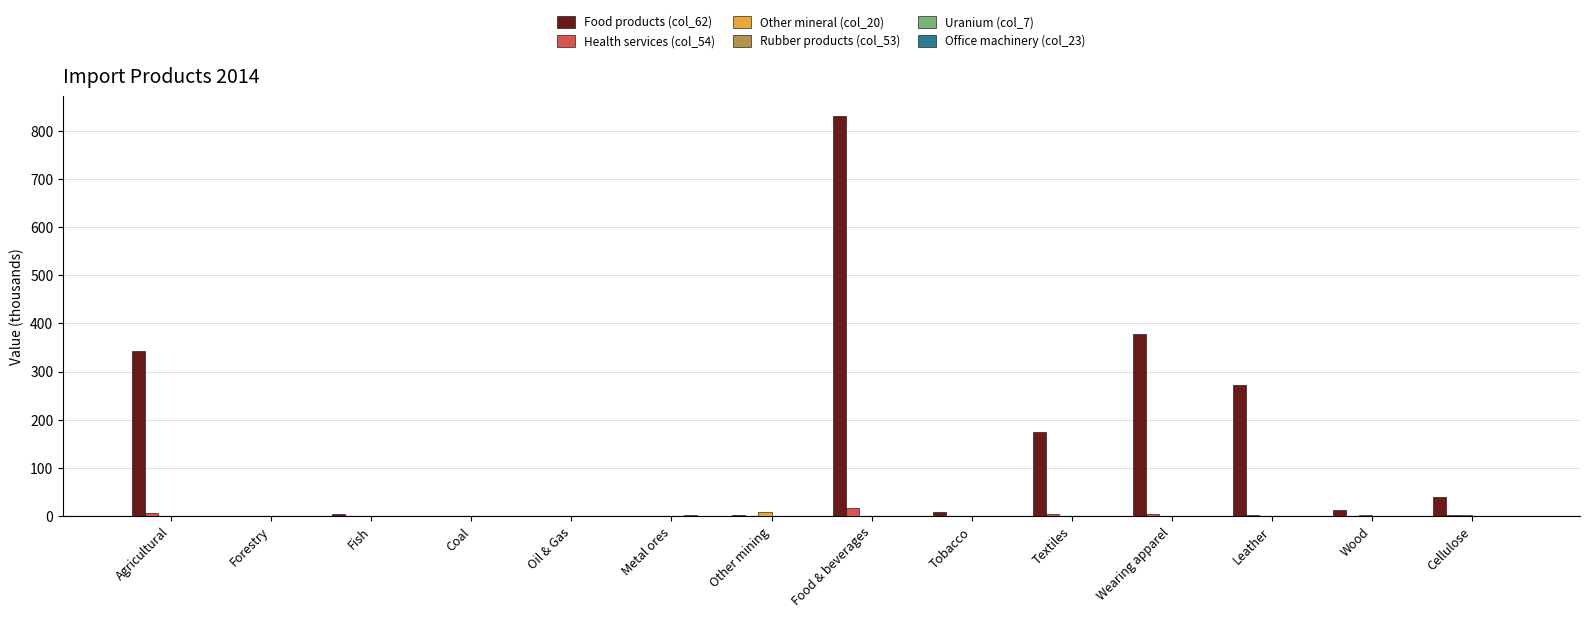

What is the greatest value displayed?

830.4